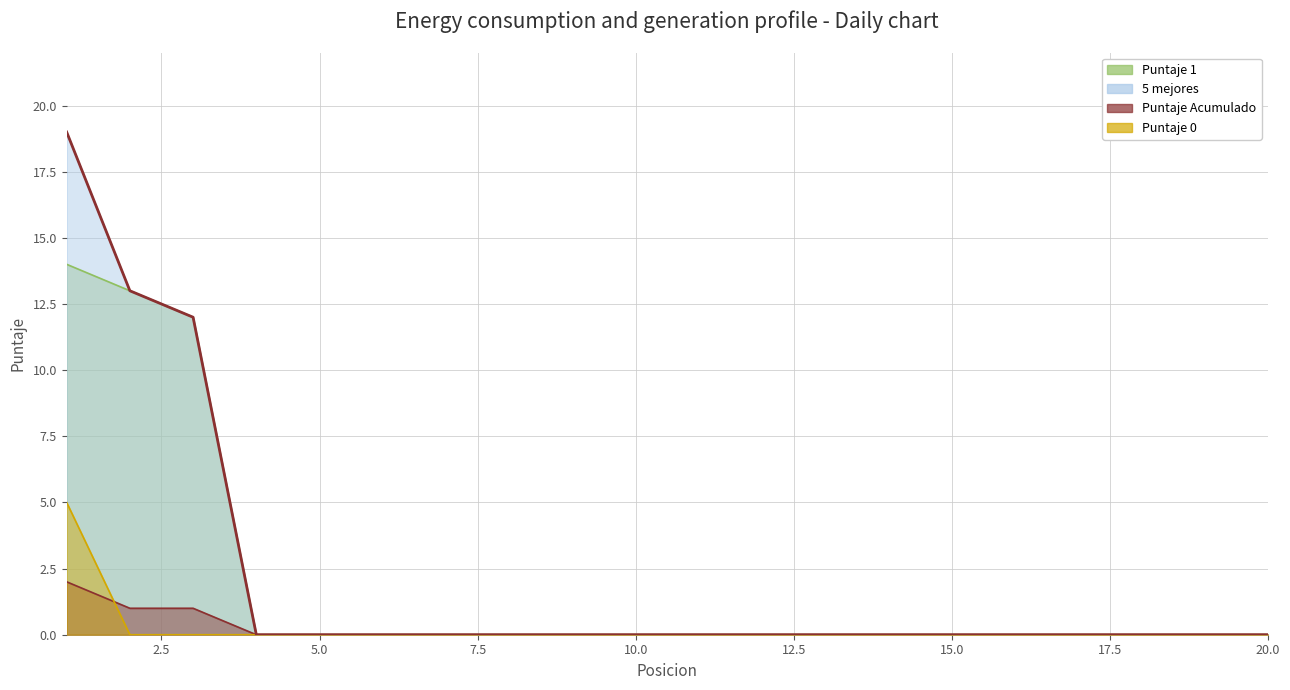

Reading left to right, transcribe all the data shown in this chart.

19	13	12	0	0	0	0	0	0	0	0	0	0	0	0	0	0	0	0	0